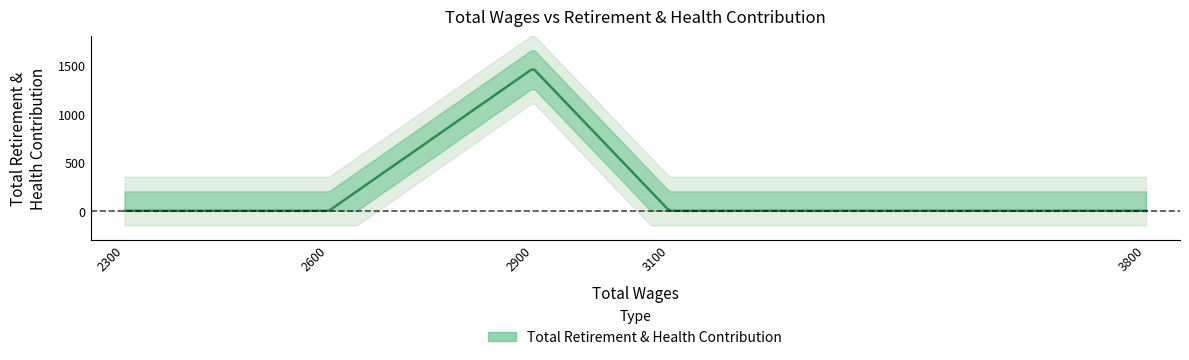

Count the number of values greater than 0.

1